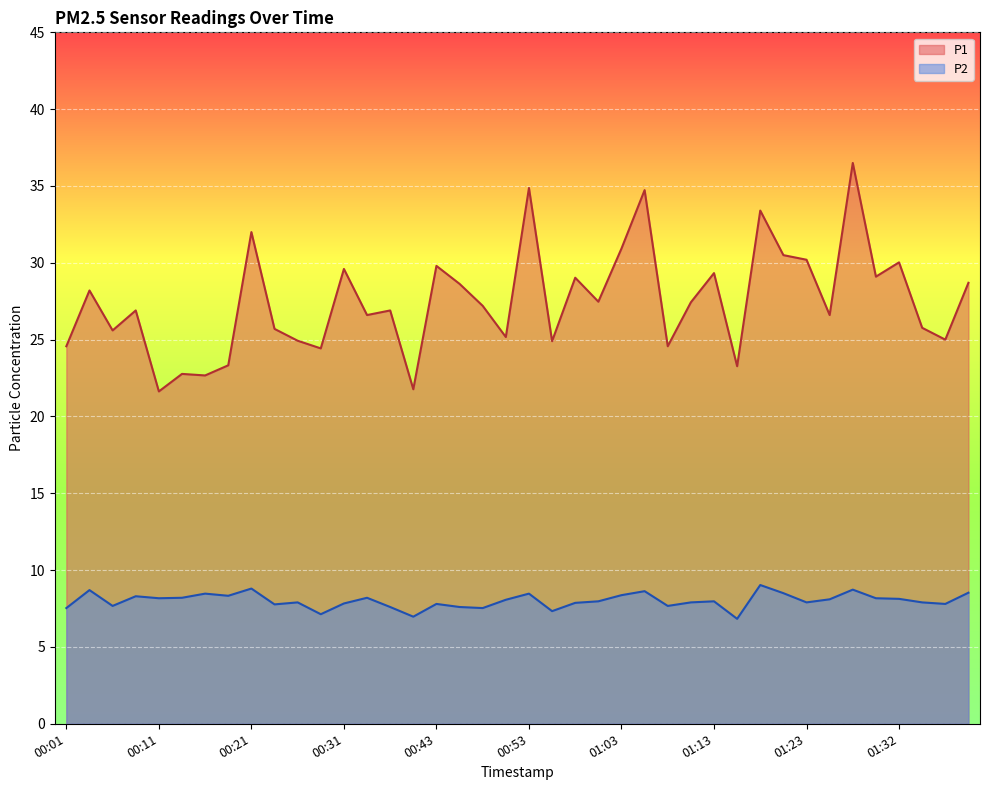

What is the smallest value displayed?

6.8